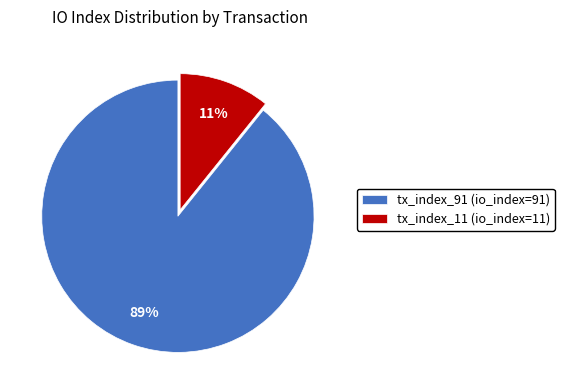

What is the majority slice?

tx_index_91